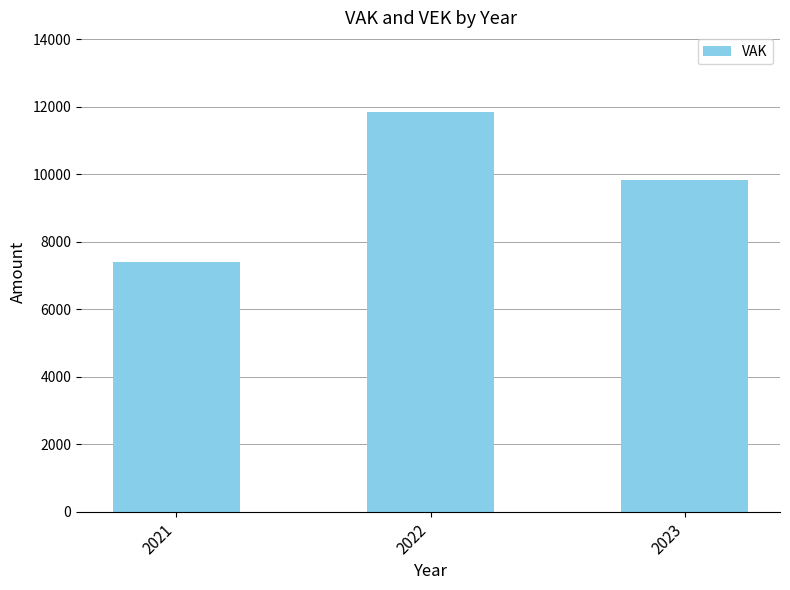

Between 2021 and 2023, which is larger?

2023